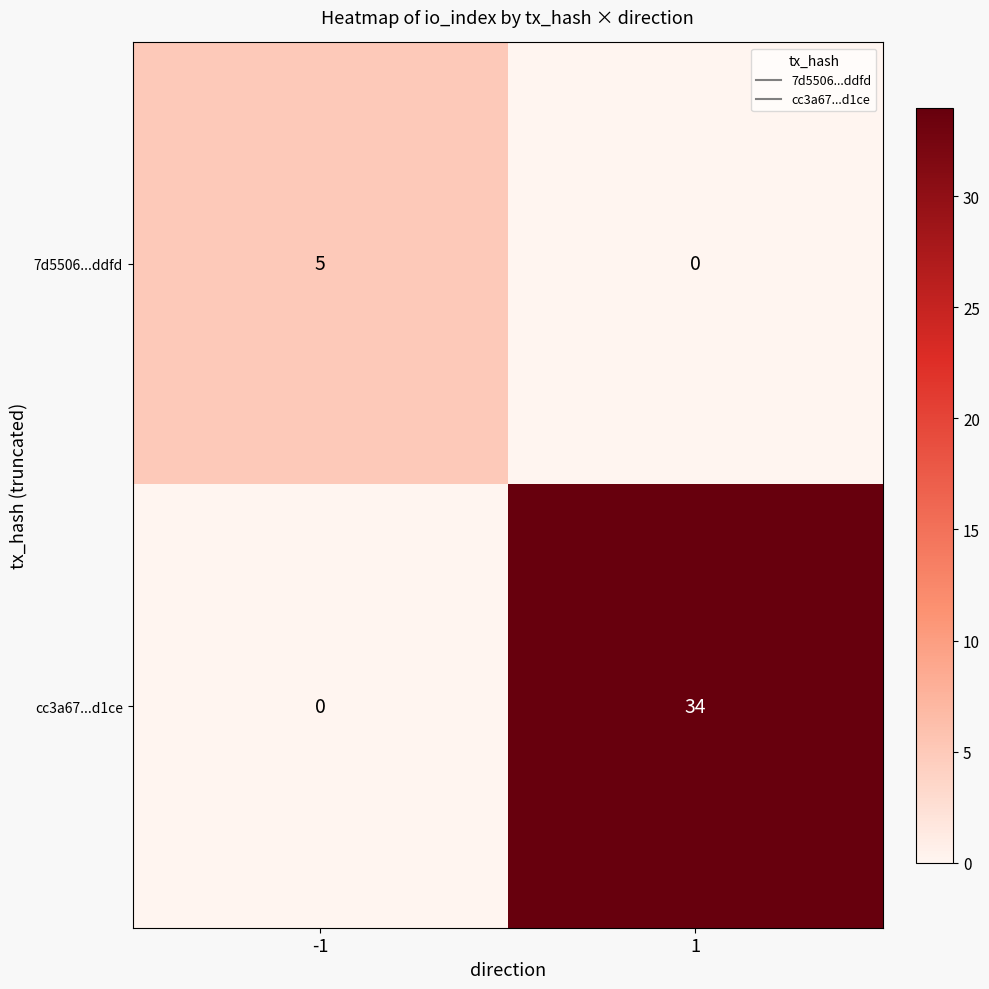

What is the difference between the maximum and minimum values in the cc3a67...d1ce series?

34